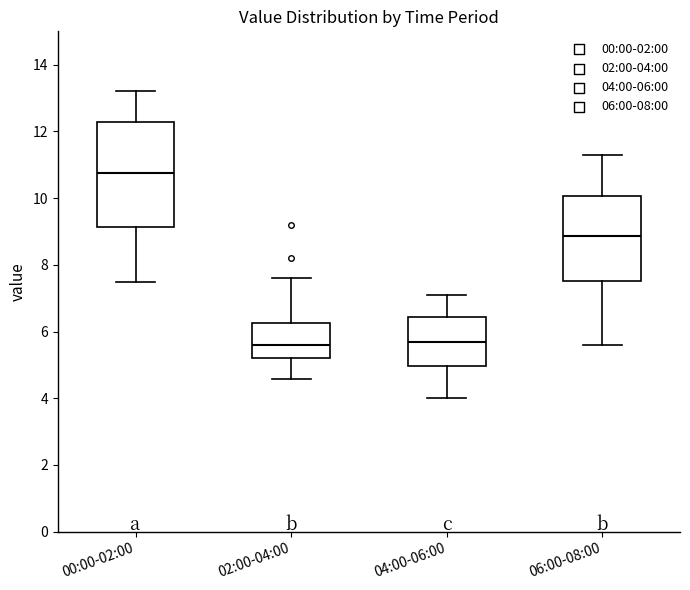

Where does the upper whisker of the box for 04:00-06:00 end on the y-axis? The values are not printed on the chart, so give them approximately, as read against the axis.

7.2